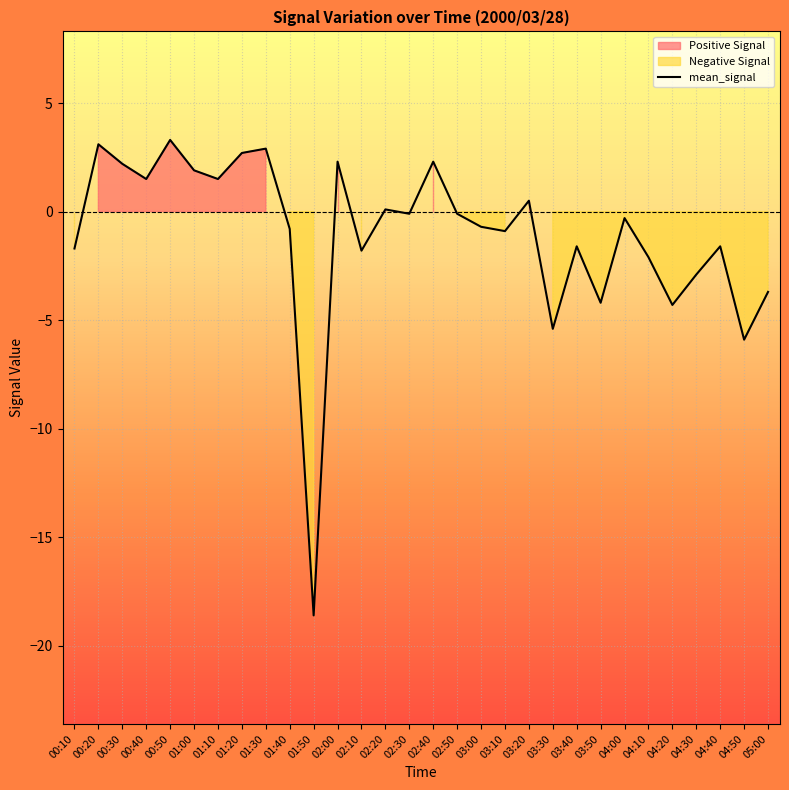

What position from the left is 01:30?

9